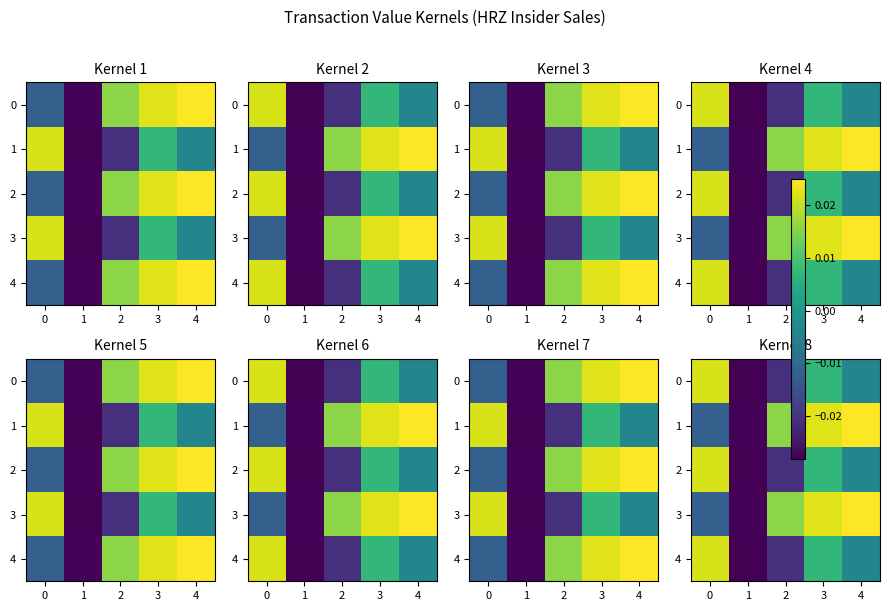

Which has a higher value, 3 or 1?

3